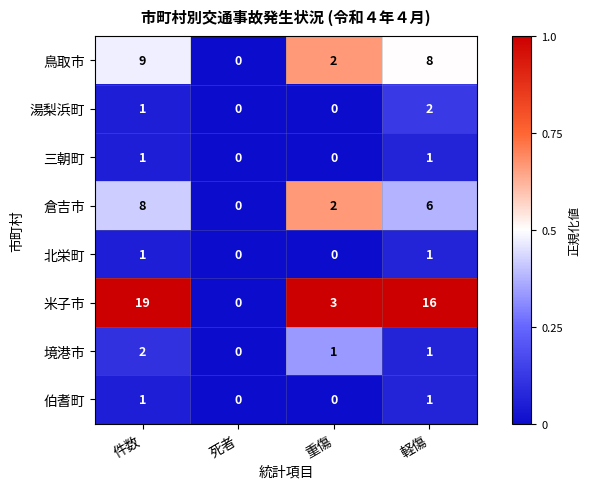

How many 北栄町 values are between 0 and 1?

4